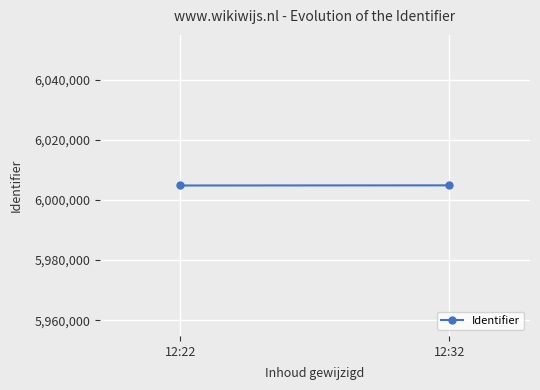

How many data points are less than 6004855?

1